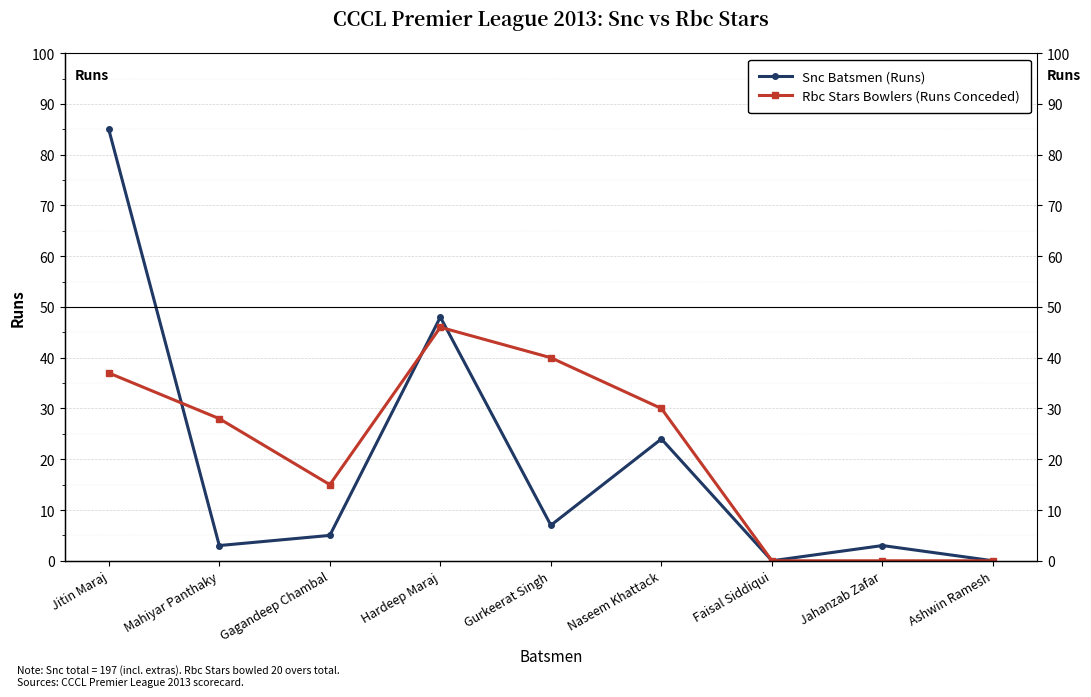

True or false: Snc Batsmen (Runs) and Rbc Stars Bowlers (Runs Conceded) intersect in this chart.

True